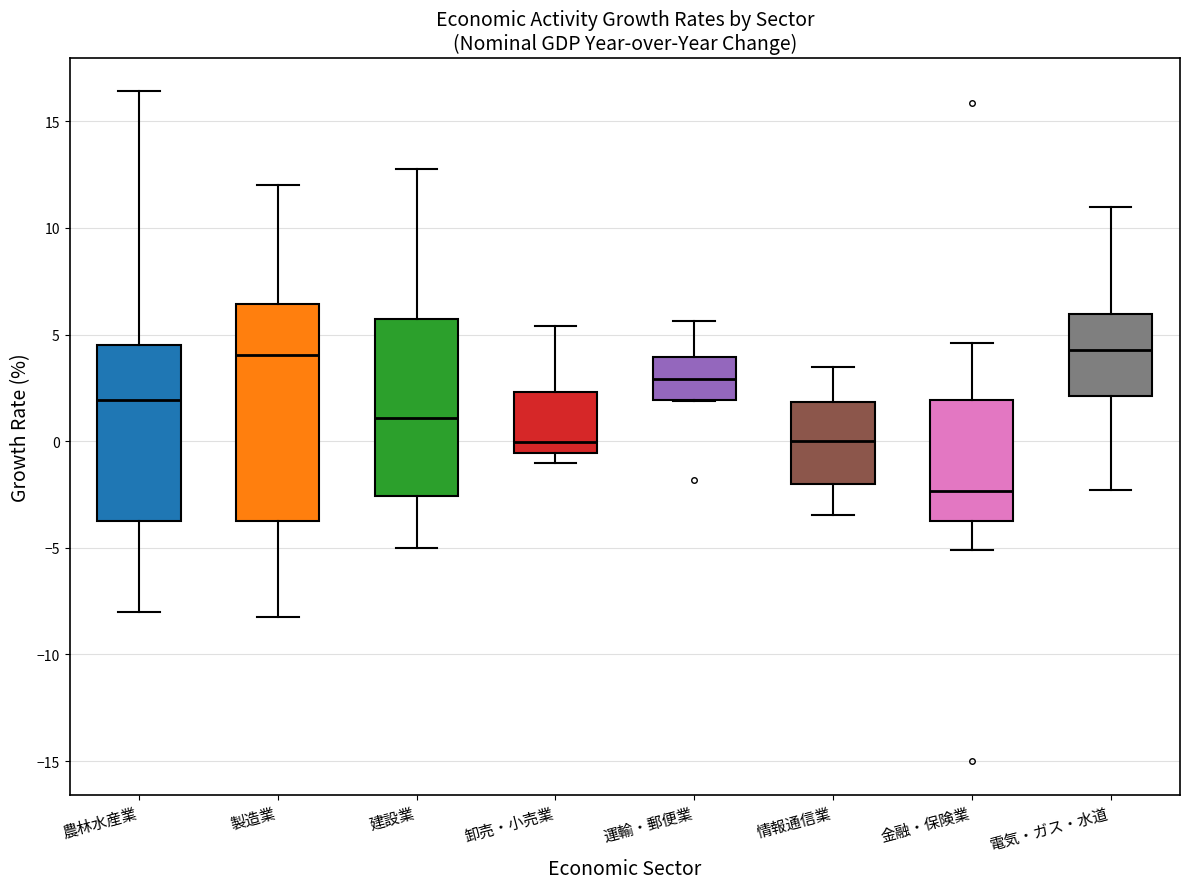

Which box's median line is the lowest?

金融・保険業